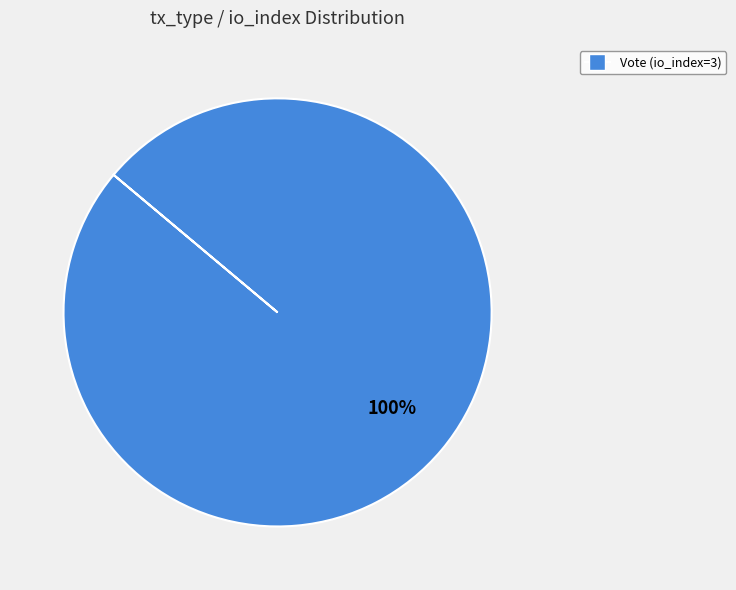

Is there a majority slice in this chart?

Yes